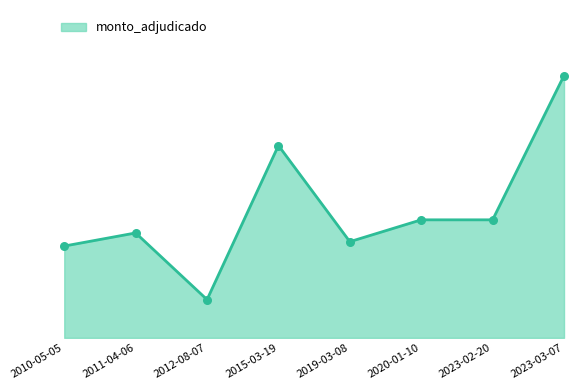

What is the change in value from 2012-08-07 to 2015-03-19?

+70500000